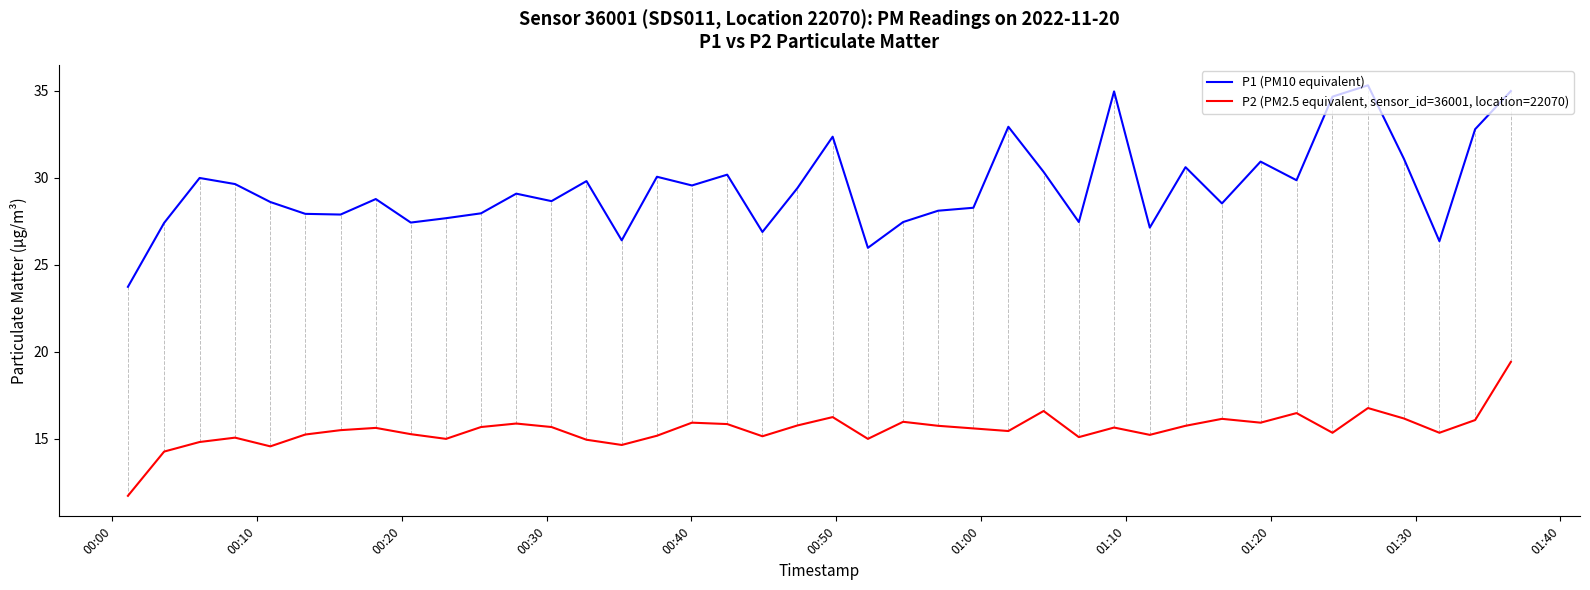

What is the difference between the maximum and minimum values in the P2 (PM2.5 equivalent, sensor_id=36001, location=22070) series?

7.7